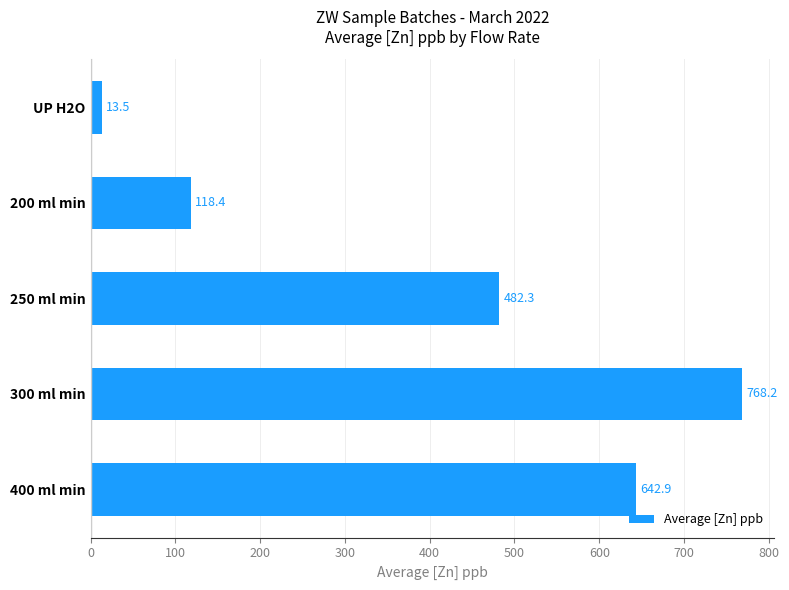

At which label is the value closest to 390?

250 ml min